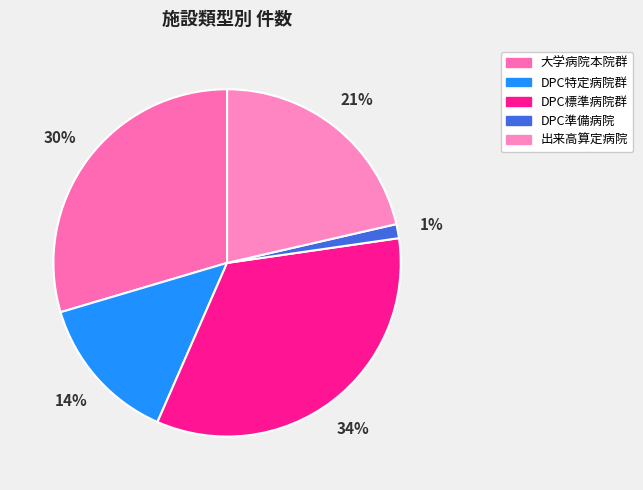

Does any single category account for the majority?

No